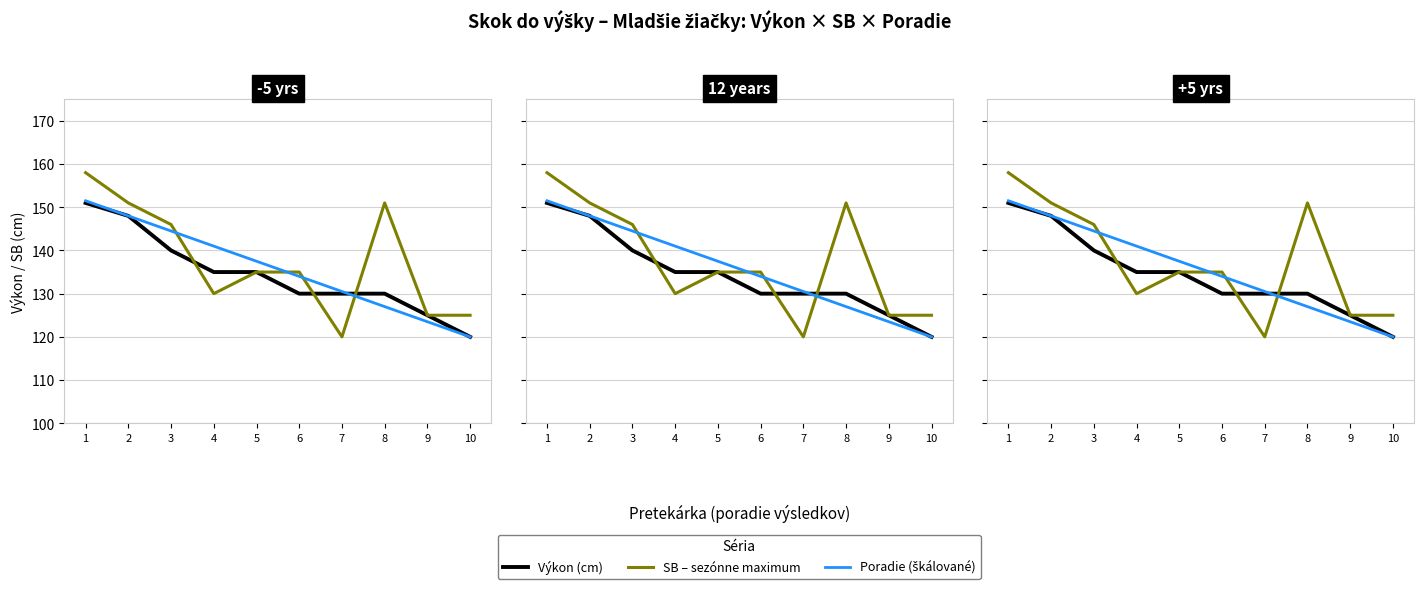

How many lines are shown in the chart?

3